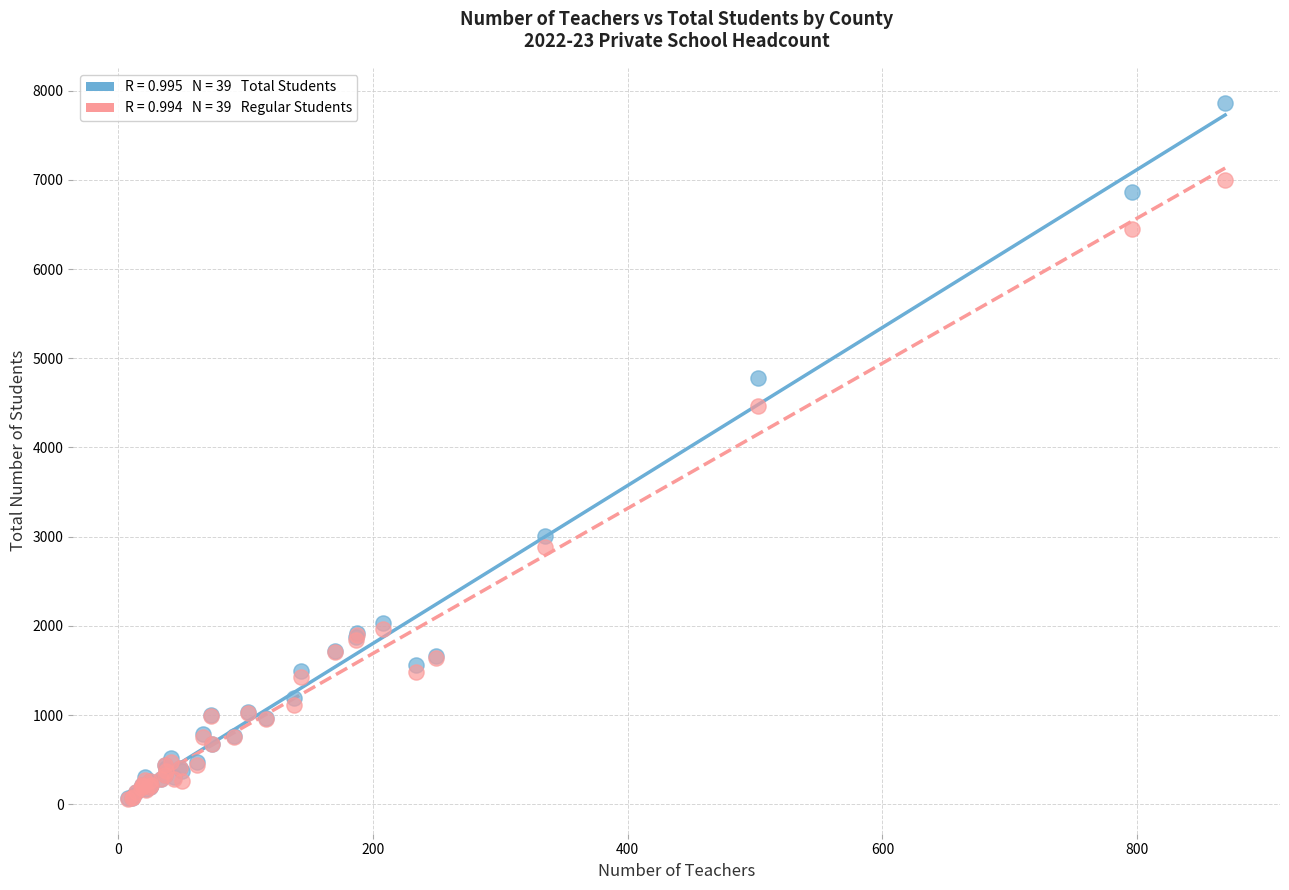

Across all series, what Y value is closest to 3963?

4466